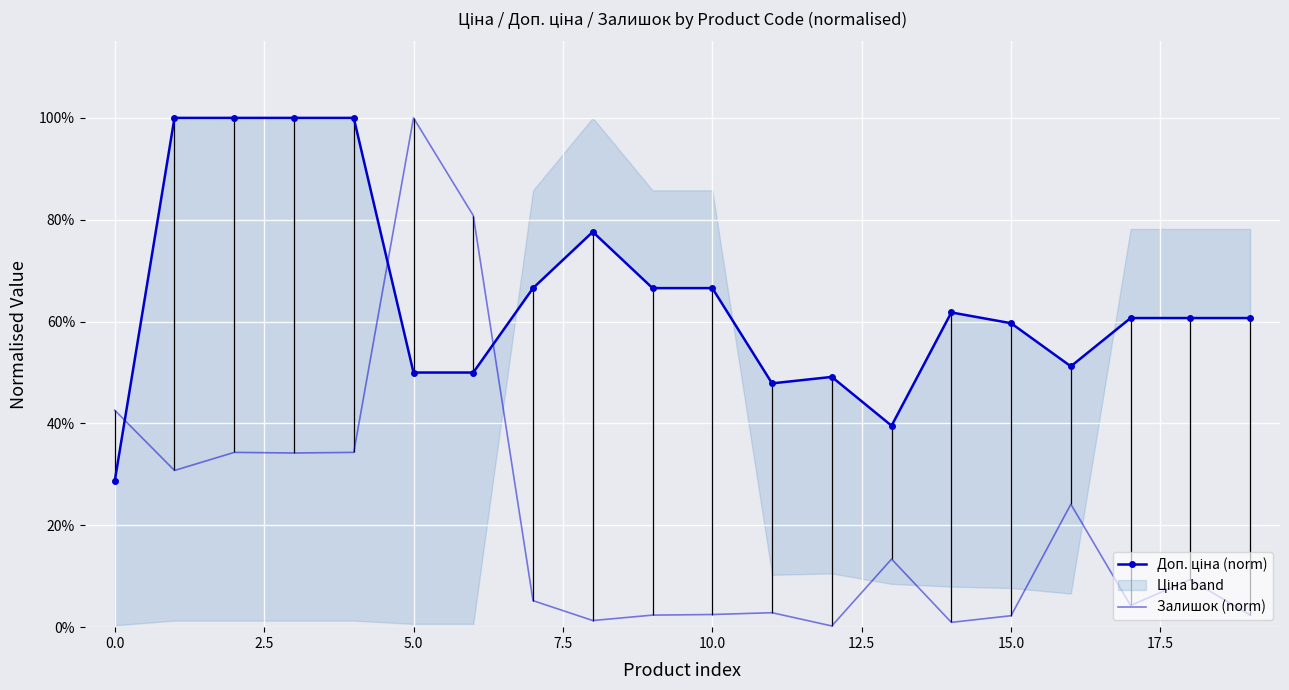

What is the label of the 2nd point from the right?

18